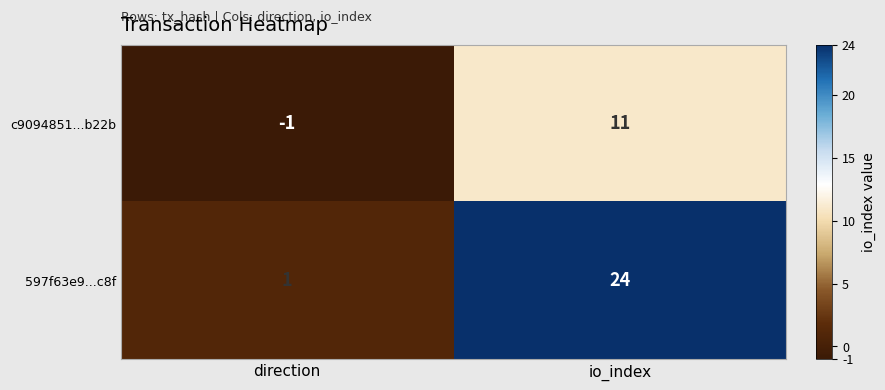

Which series changed the most between direction and io_index?

597f63e9...c8f